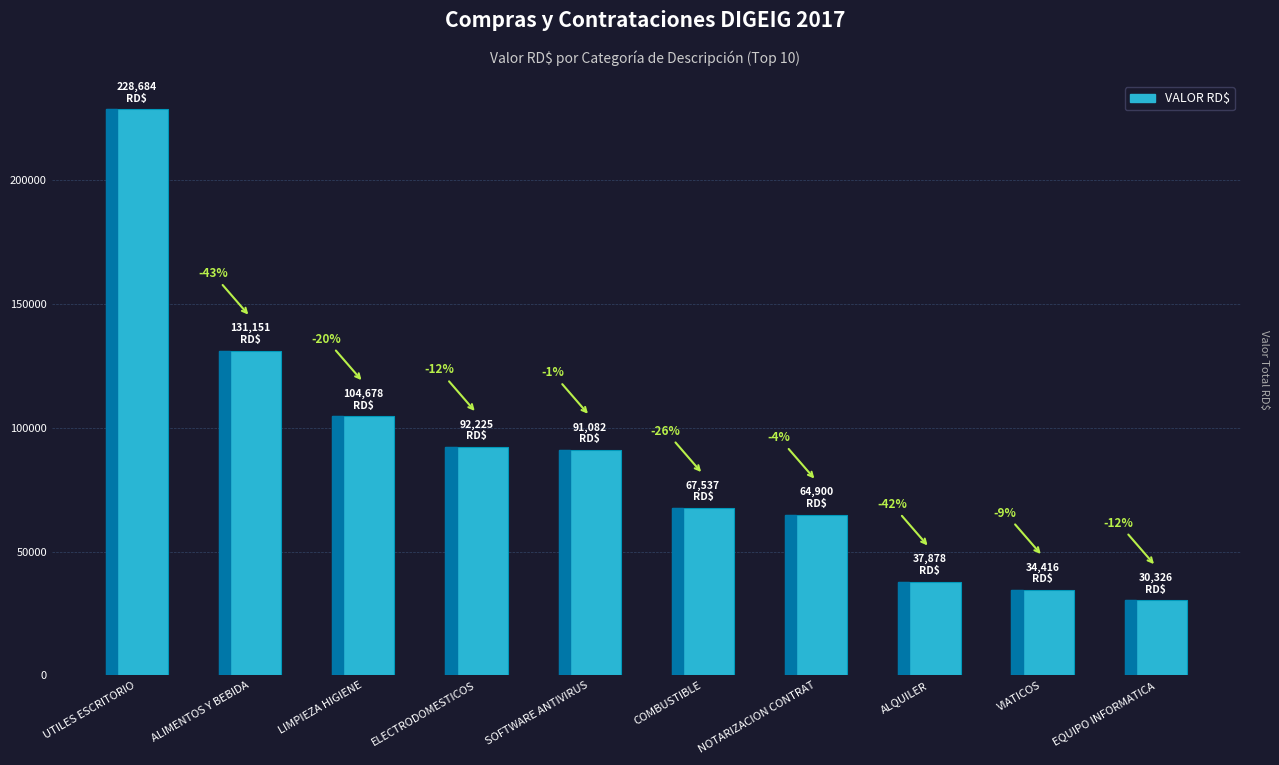

How many bars are there in total?

10